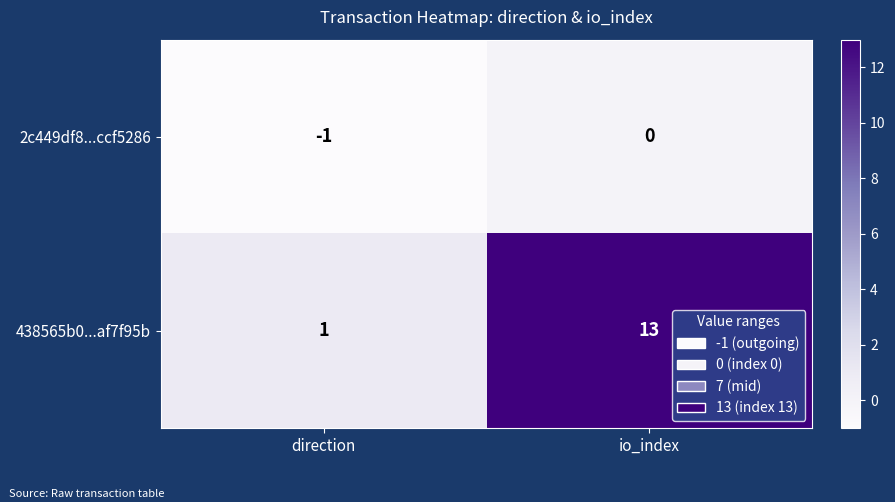

Reading left to right, list all the values displayed in this chart.

2c449df8...ccf5286: -1	0
438565b0...af7f95b: 1	13